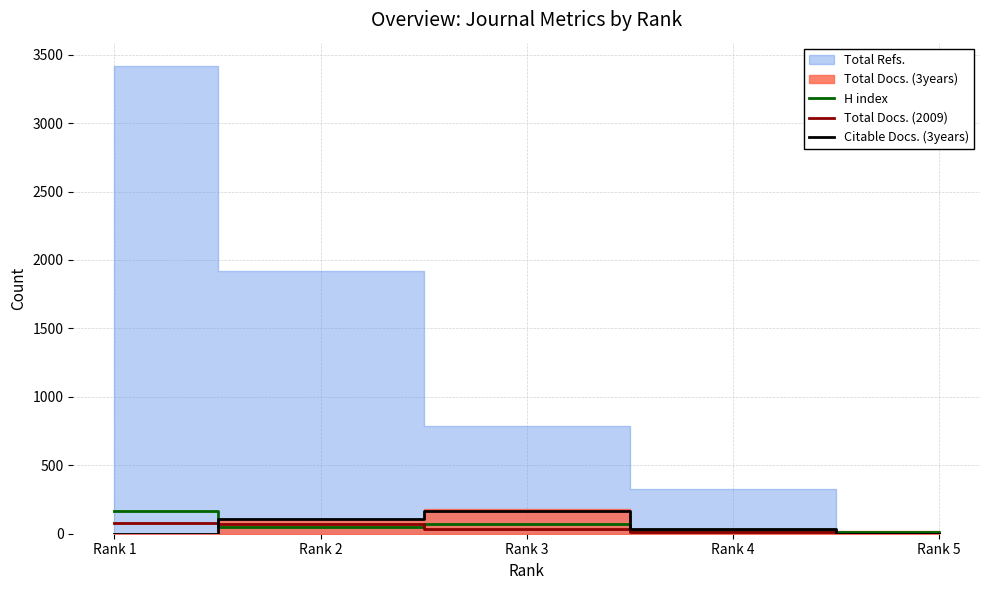

At which category does the chart reach its peak across all series?

Rank 1